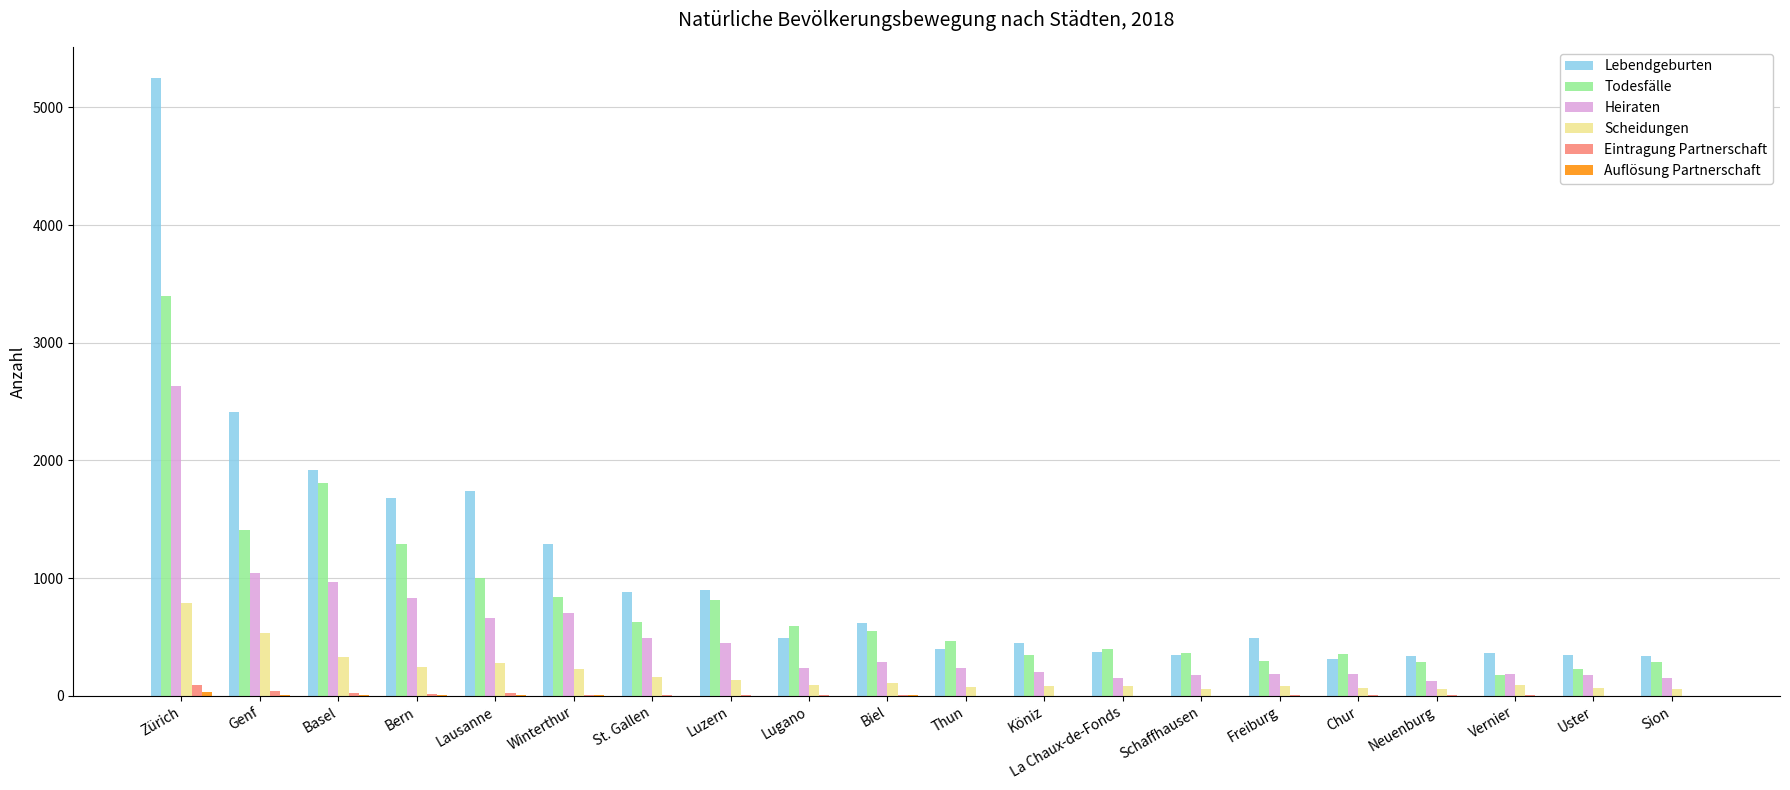

Between Luzern and Sion, which series saw the biggest shift?

Lebendgeburten